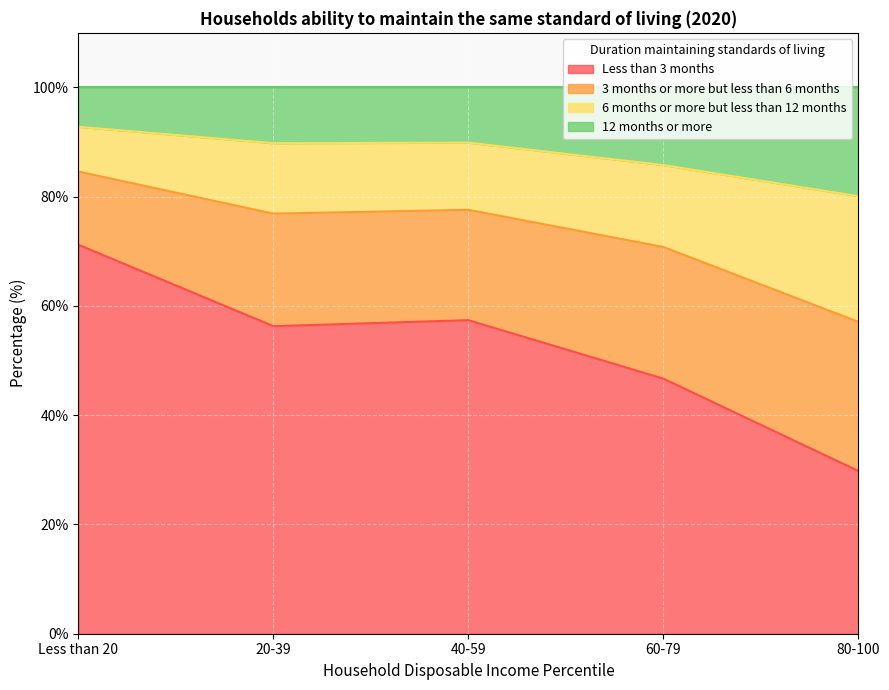

Which series changed the most between 20-39 and 60-79?

Less than 3 months